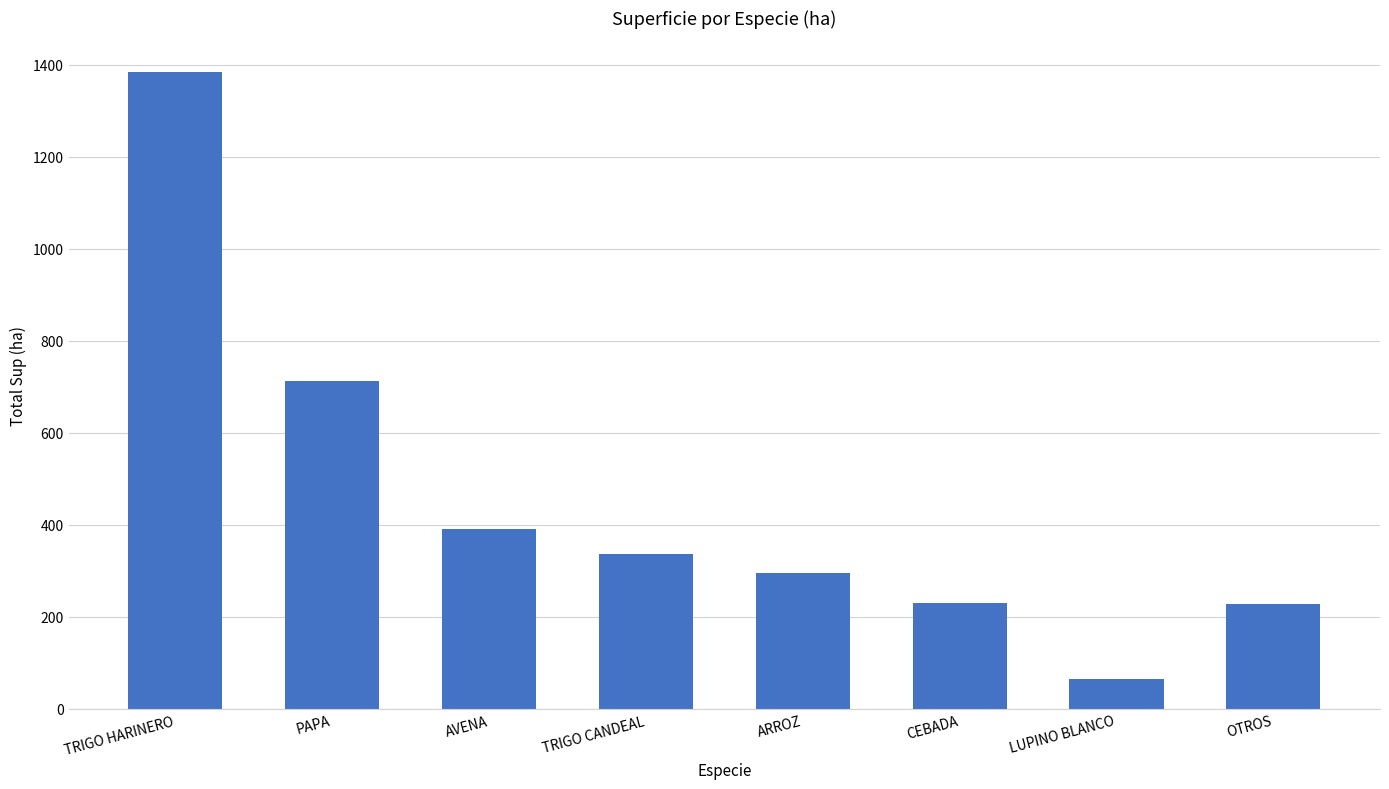

What is the sum of all values?

3643.5